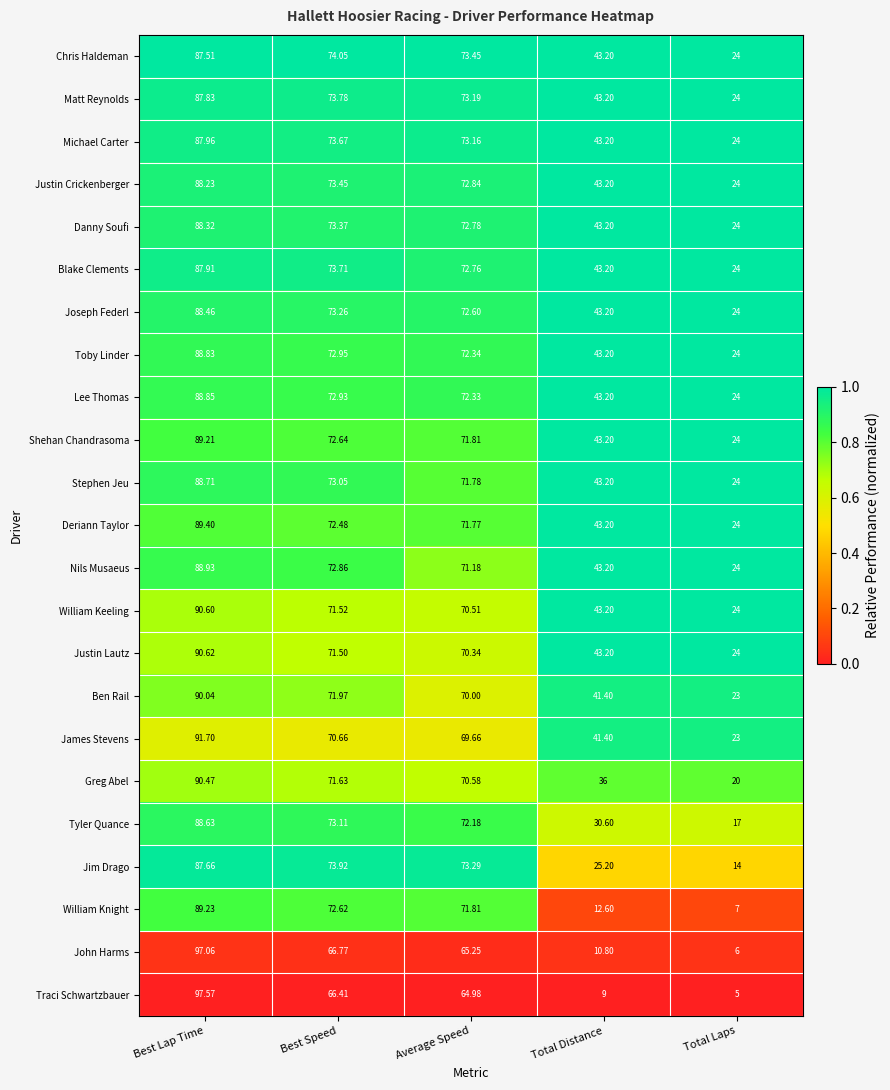

At which category is the sum across all series the highest?

Best Lap Time